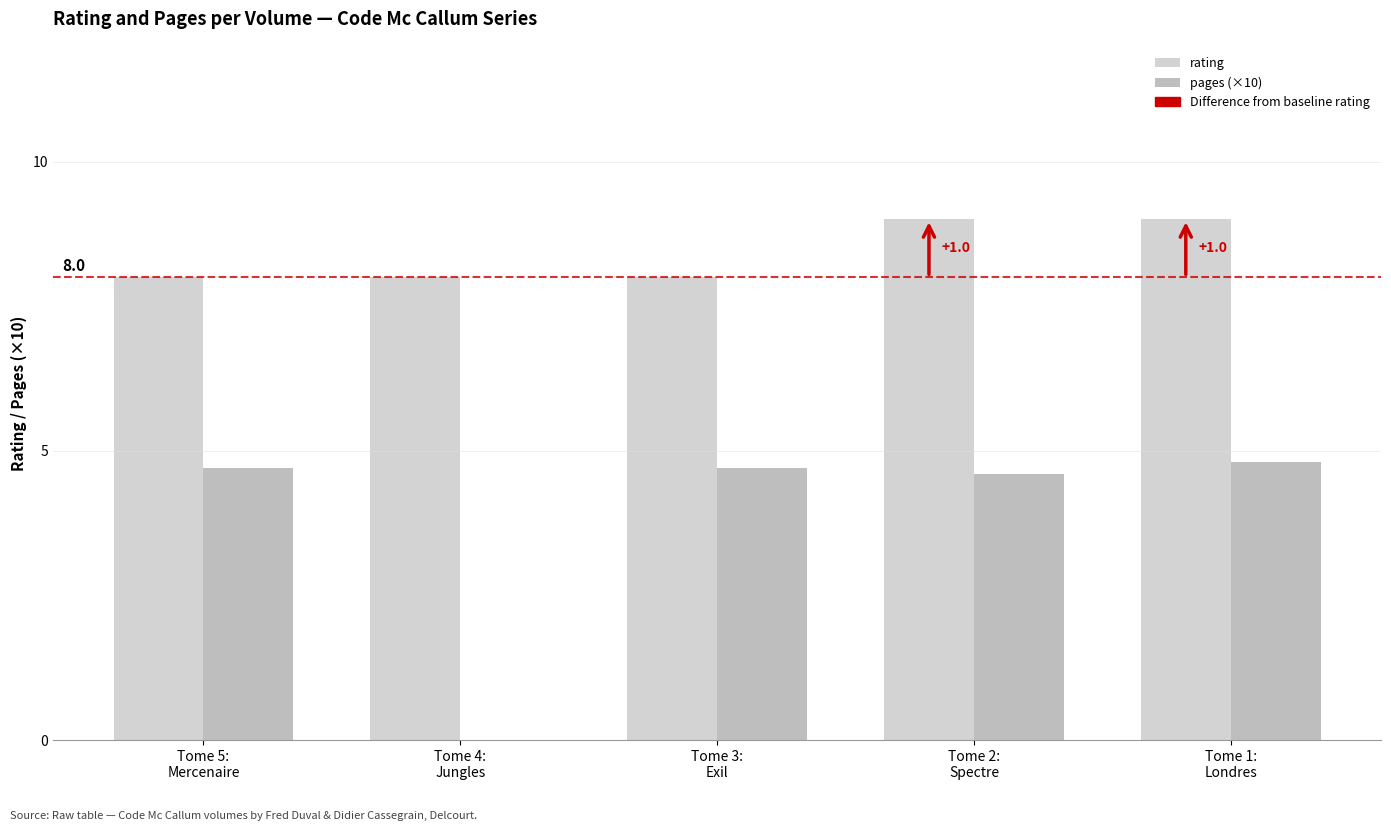

At which label does rating reach its peak?

Tome 2:
Spectre